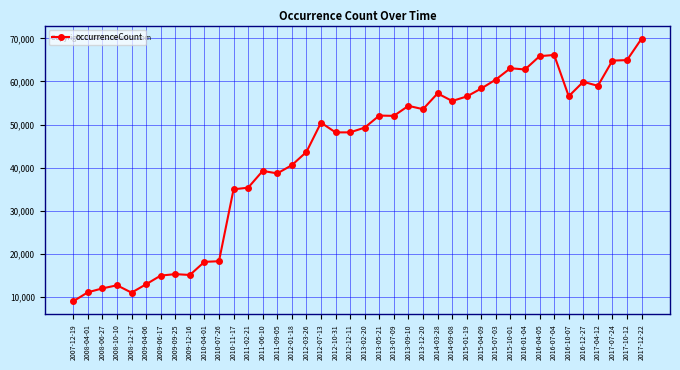

What is the smallest value displayed?

8933